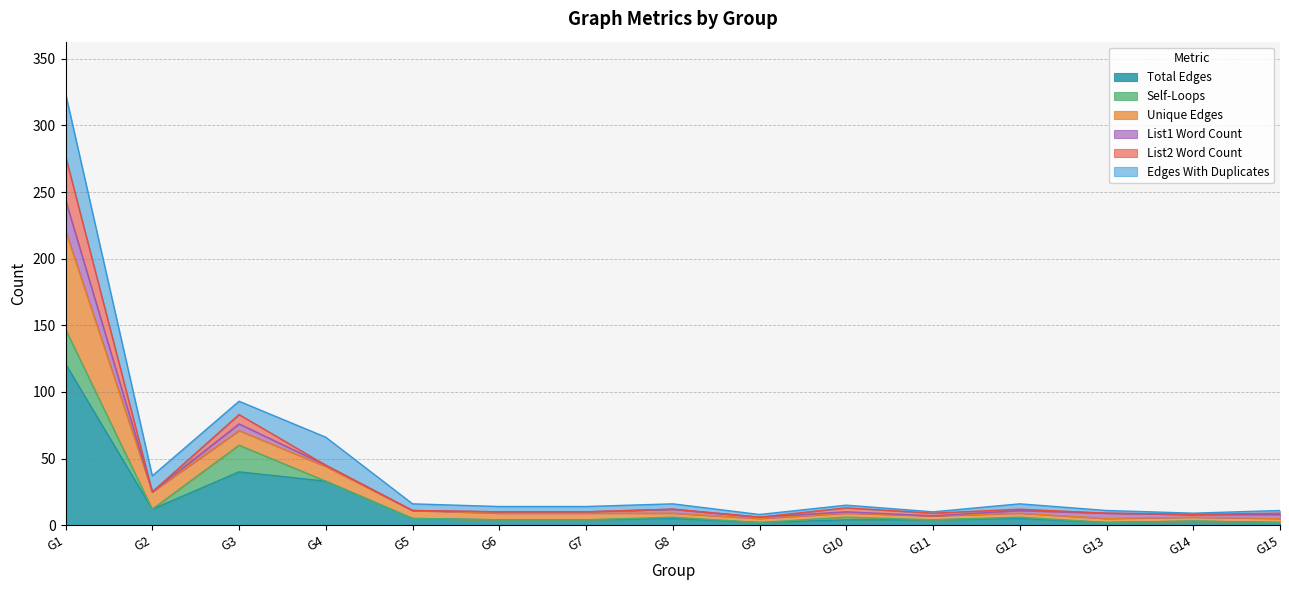

Is it true that Total Edges equals 8 at G8?

False